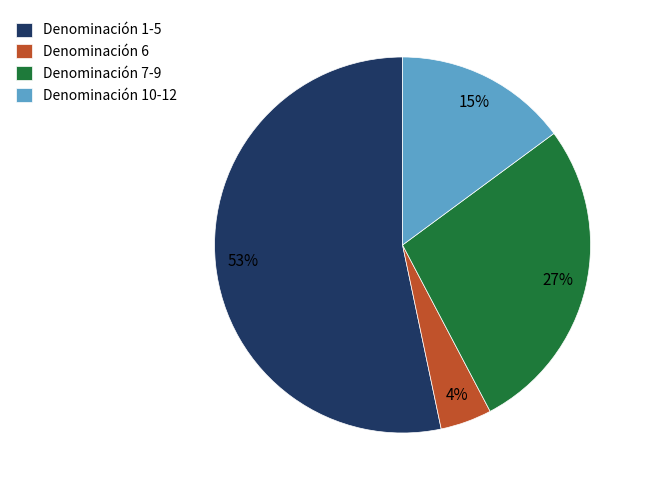

Is there any slice that represents more than half of the pie?

Yes